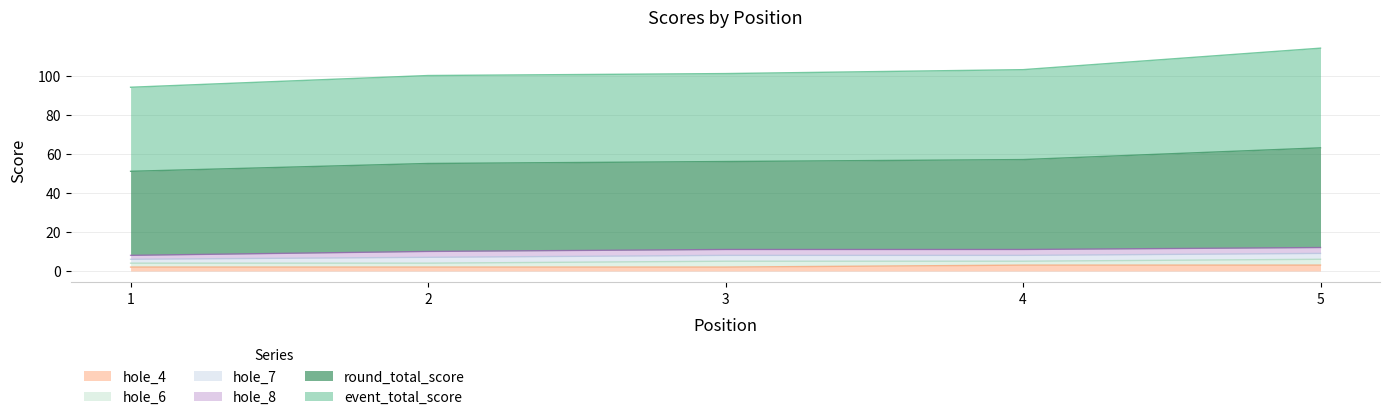

True or false: round_total_score has more than 2 interior local peaks.

False